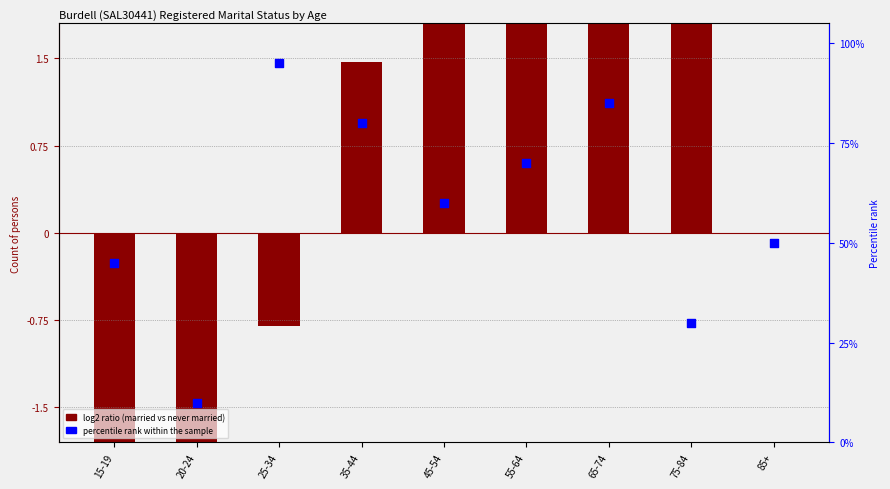

What is the ratio of the value at 25-34 to the value at 15-19?

2.1